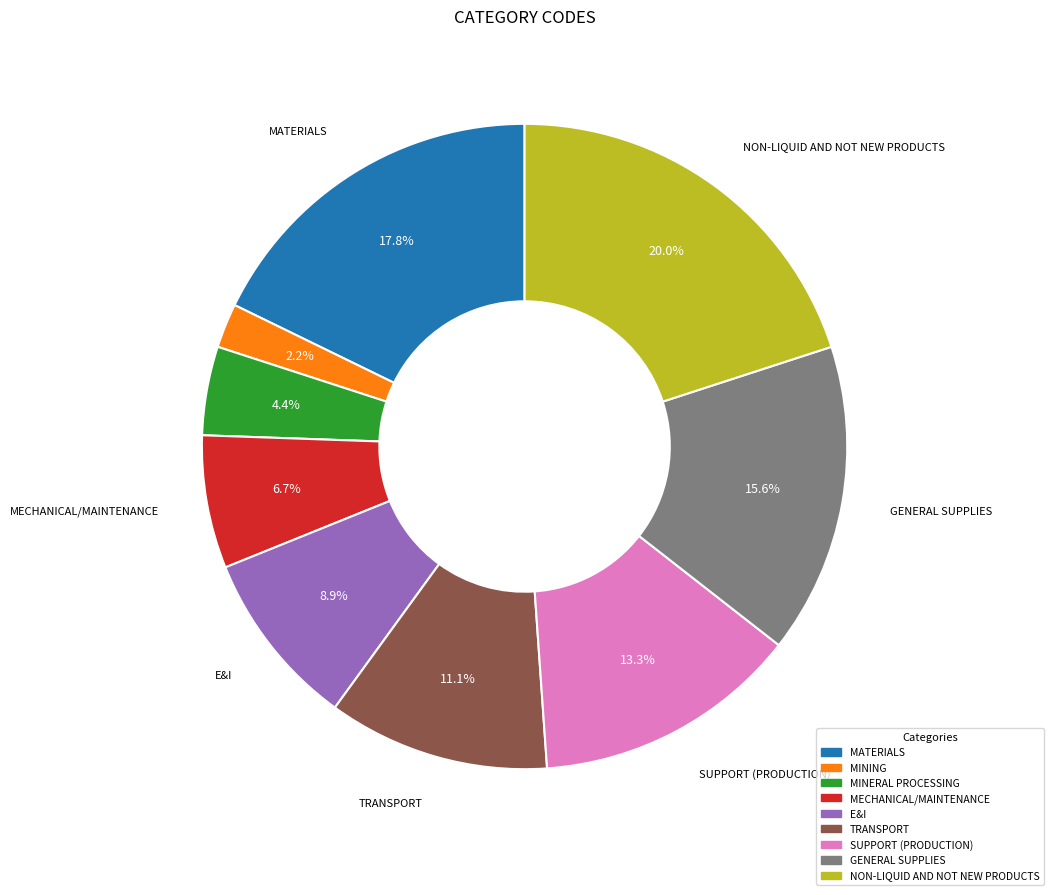

Does TRANSPORT represent more than half of the total?

No